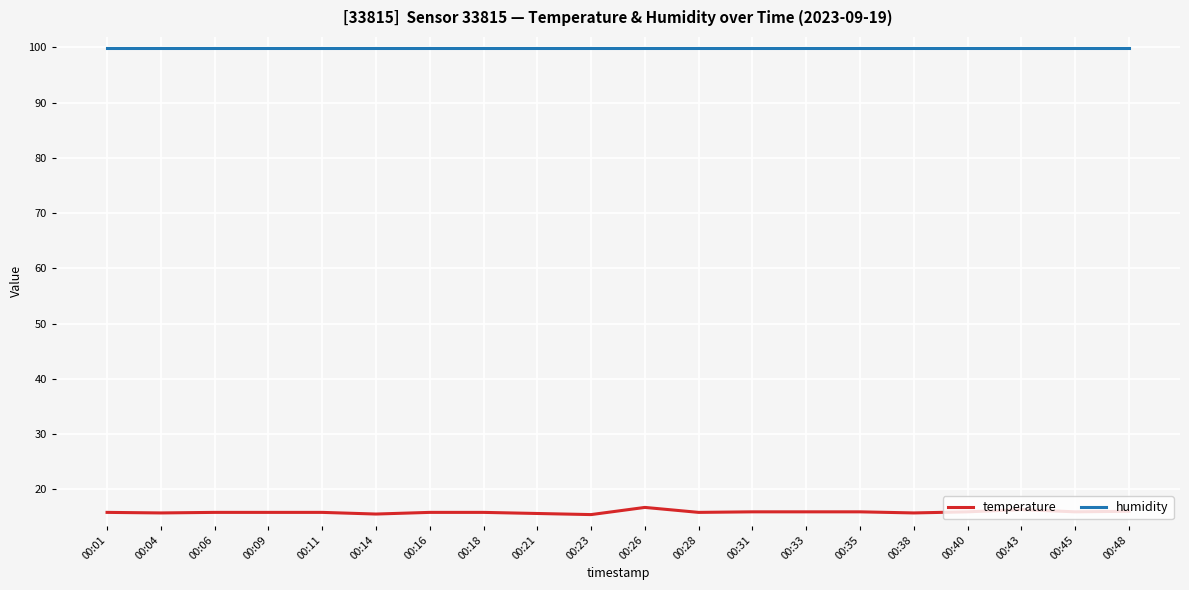

Which series has the largest total across all categories?

humidity